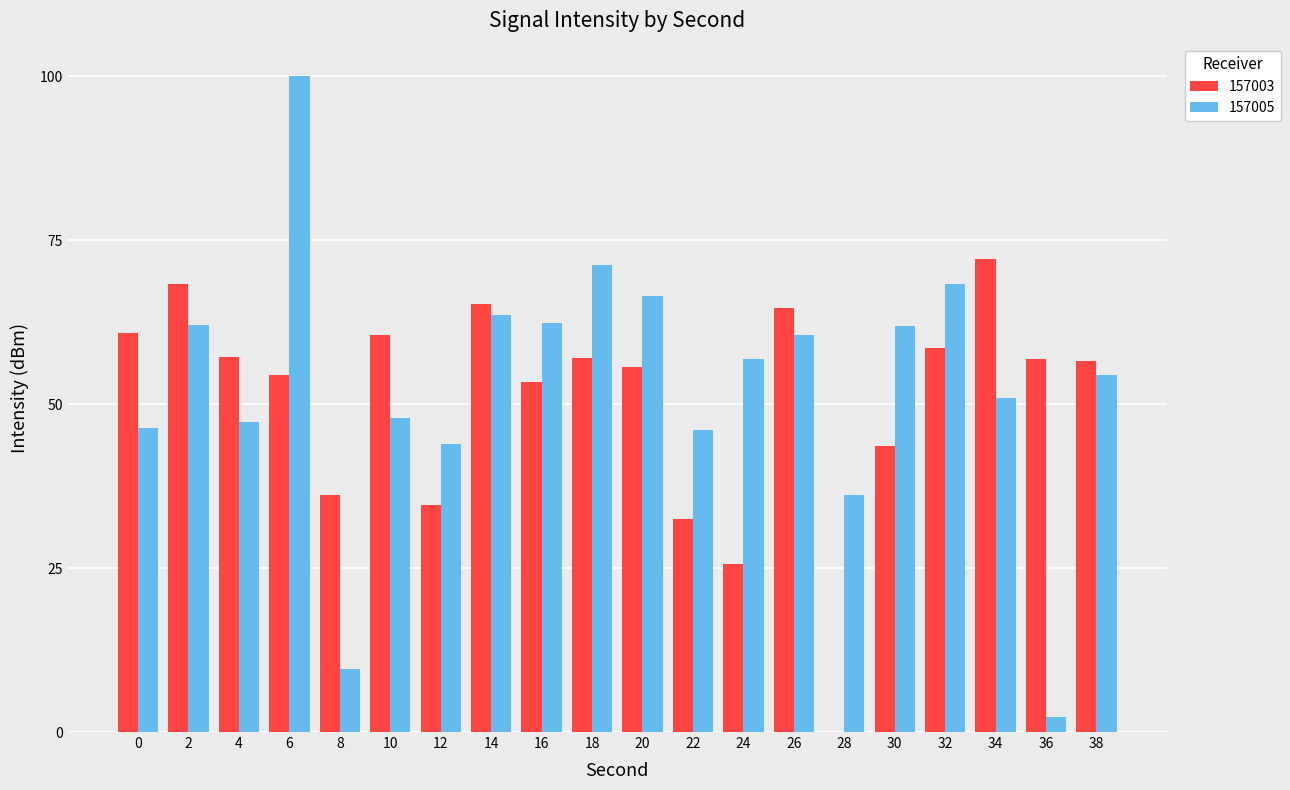

The 157005 series shows 15.1 at 22. True or false?

False